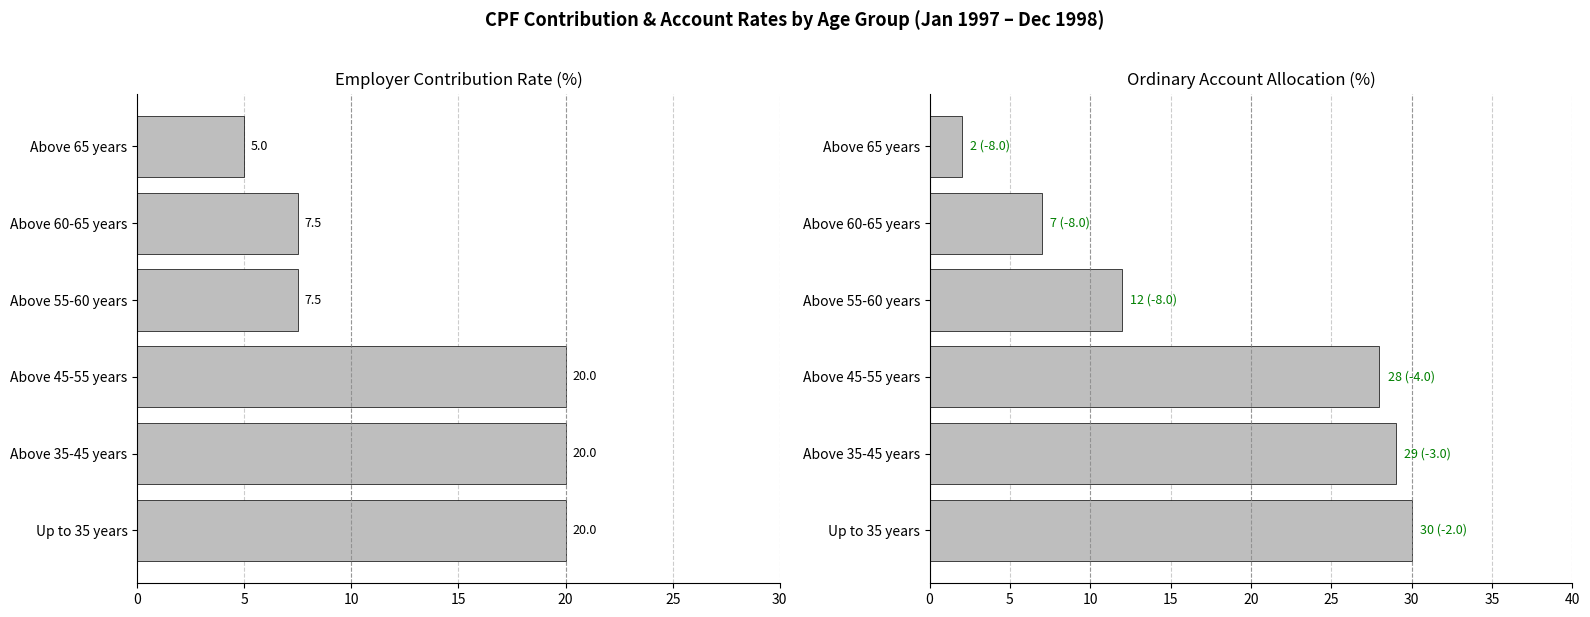

What are all the series names shown in the legend?

By Employer, Ordinary Account